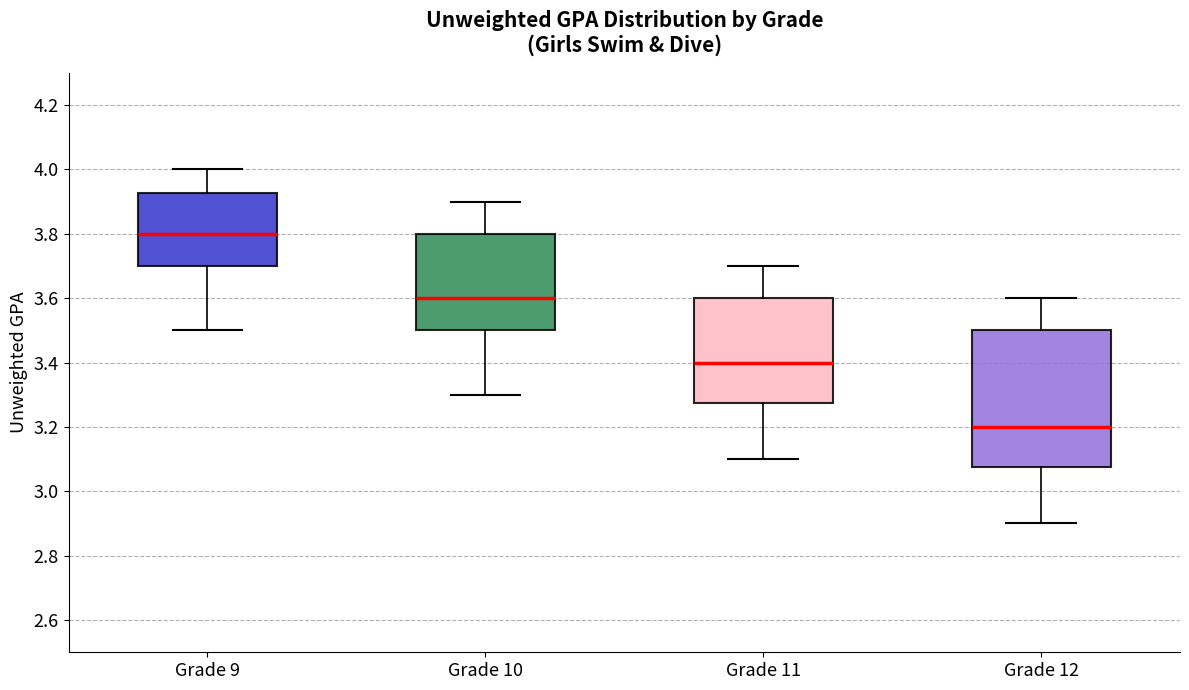

Which box has the lowest median line?

Grade 12